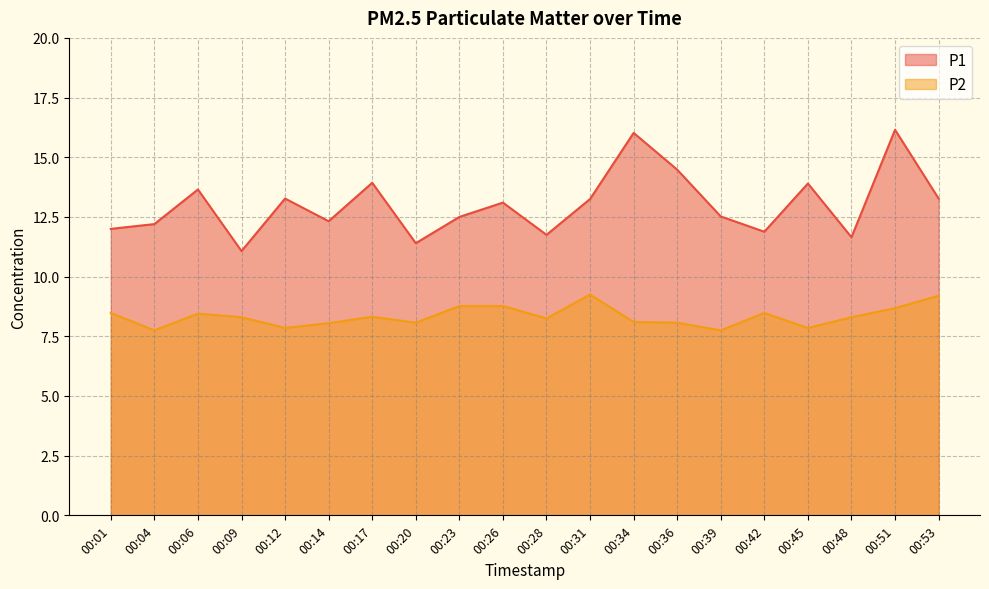

What is the maximum value shown in the chart?

16.1